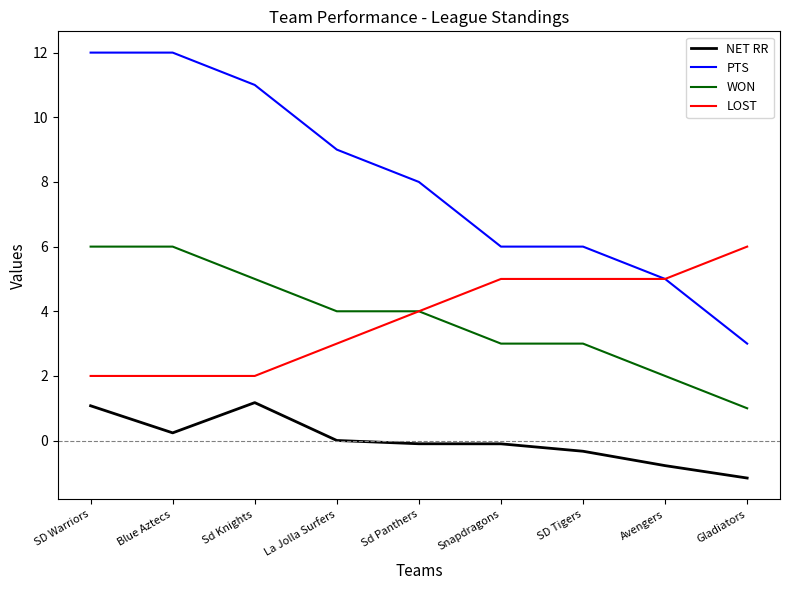

What is the difference between the NET RR values at Sd Knights and Gladiators?

2.3